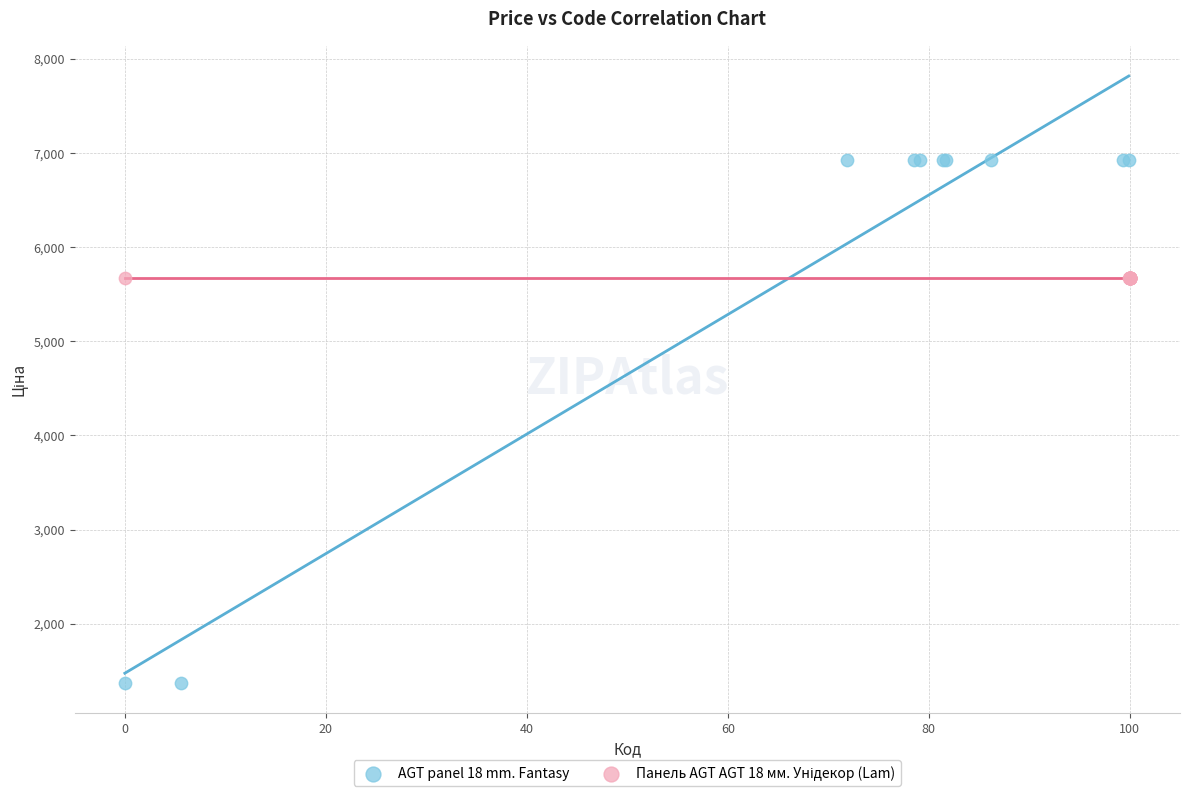

Which series contains the lowest Y value?

AGT panel 18 mm. Fantasy